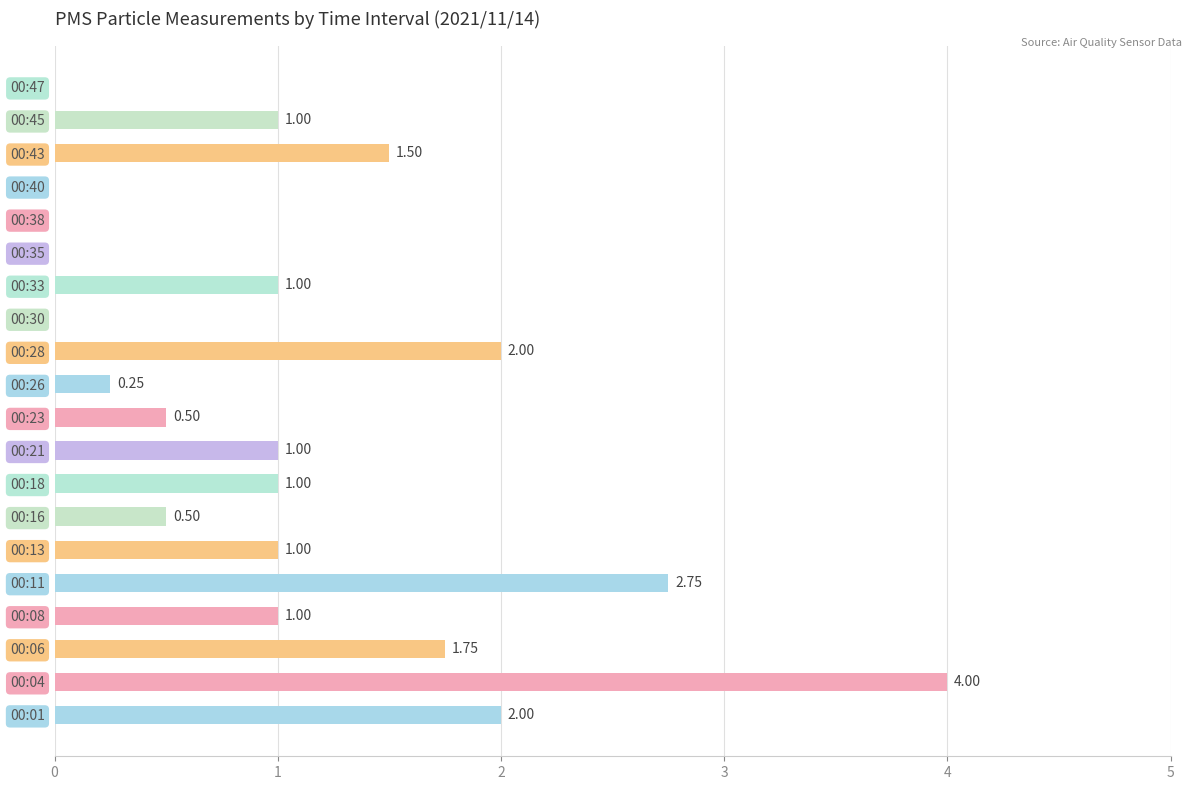

Are the bars horizontal?

Yes